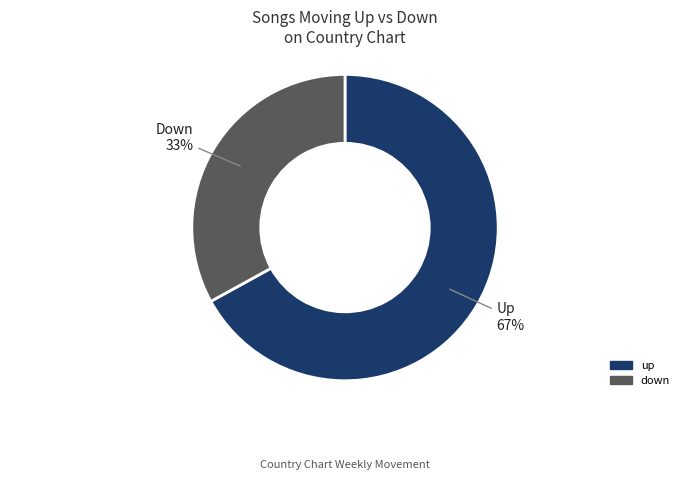

Count the number of slices in the pie.

2